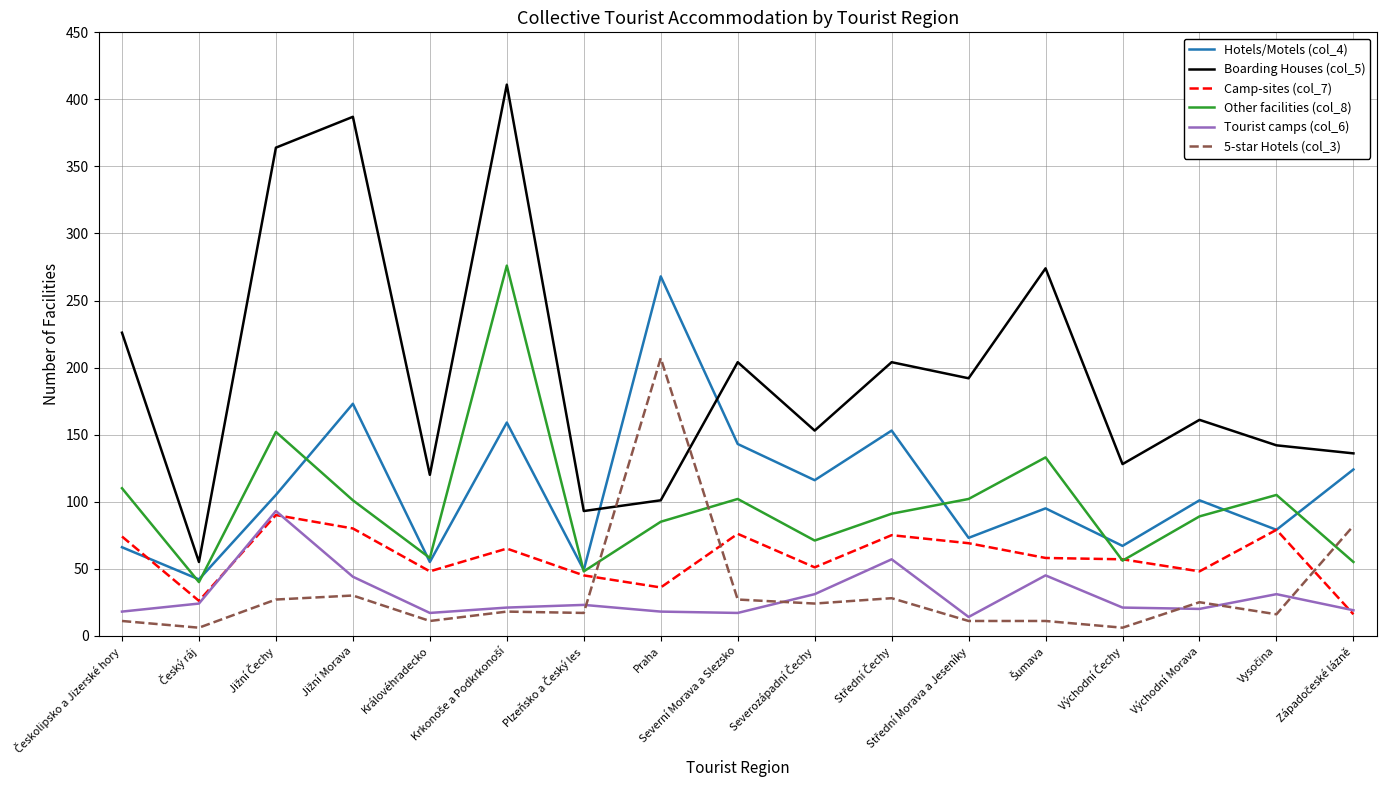

What is the approximate value of 5-star Hotels (col_3) at Královéhradecko?

11